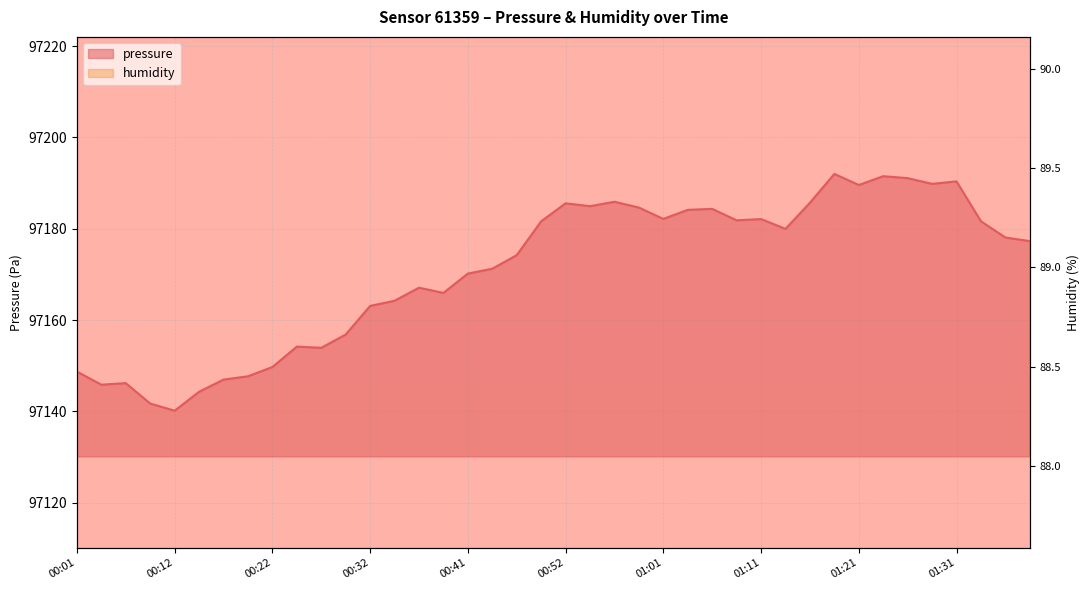

How many distinct data groups are displayed?

2